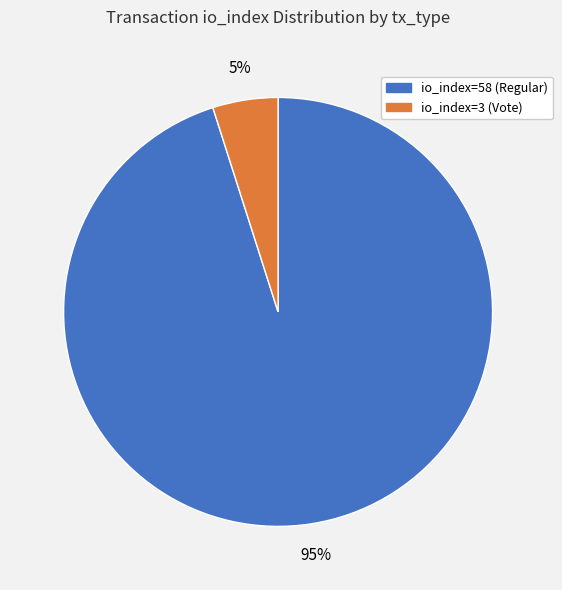

How many segments does this pie chart have?

2